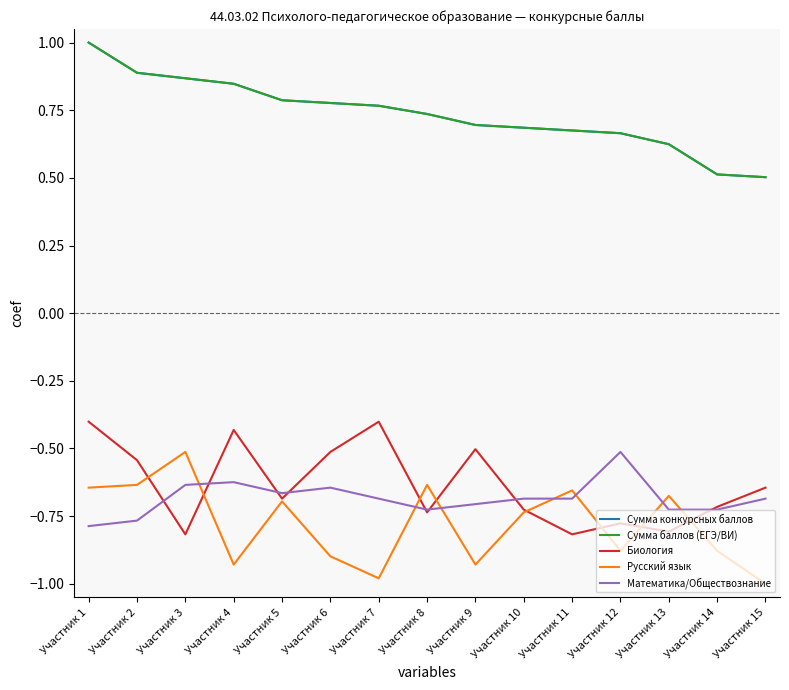

Which series has the largest total across all categories?

Сумма конкурсных баллов